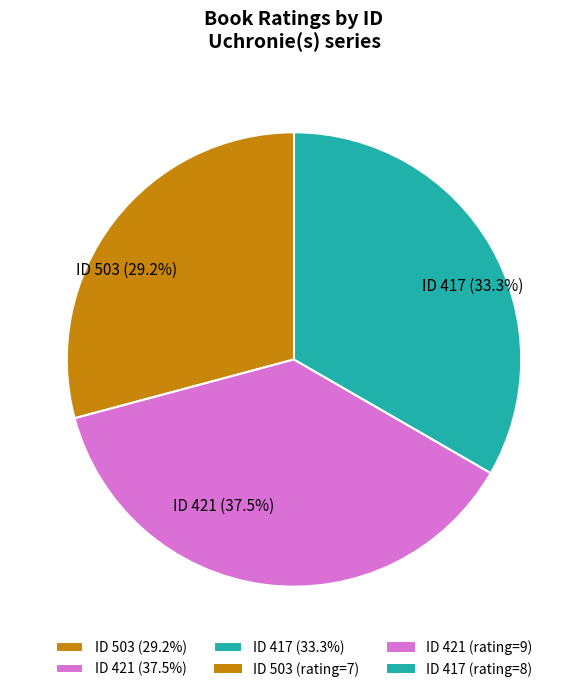

Does any single category account for the majority?

No